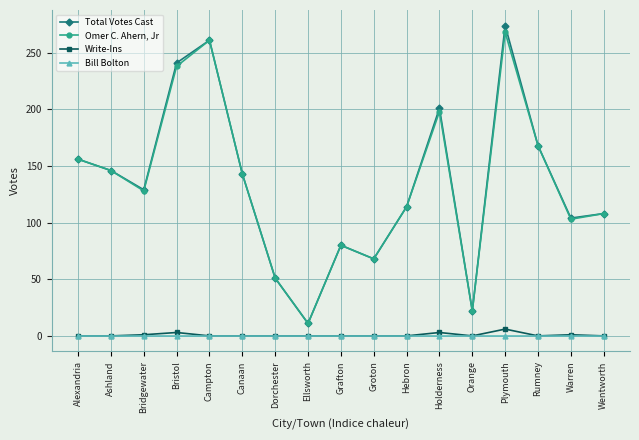

What is the average value of the Total Votes Cast series?

134